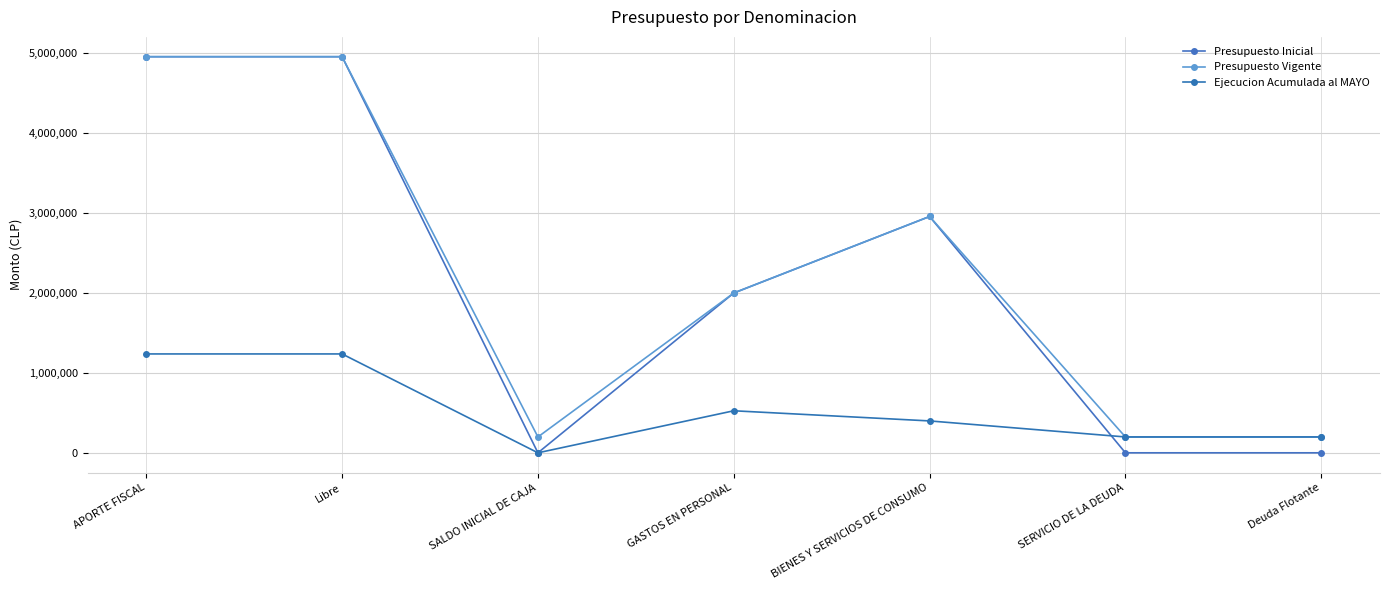

What is the highest value of the Presupuesto Vigente series?

4949442